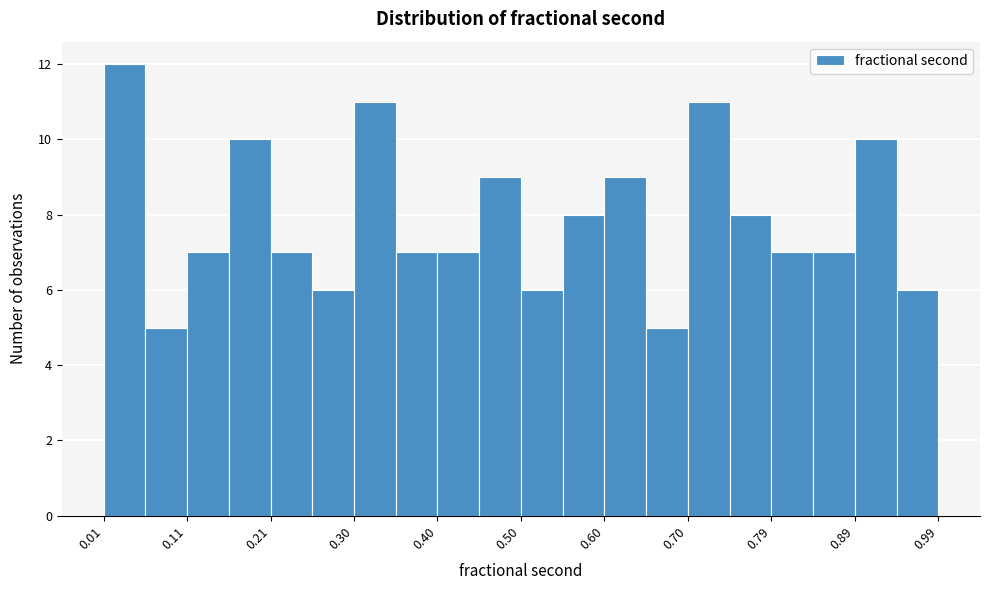

Reading left to right, list every bar in this chart as the range it spans on the x-axis followed by its height. Neither the bar edges nor the heights are printed on the chart, so give them approximately, as read against the axes.

0.010 to 0.059: 12
0.059 to 0.108: 5
0.108 to 0.157: 7
0.157 to 0.206: 10
0.206 to 0.255: 7
0.255 to 0.304: 6
0.304 to 0.353: 11
0.353 to 0.402: 7
0.402 to 0.451: 7
0.451 to 0.500: 9
0.500 to 0.549: 6
0.549 to 0.598: 8
0.598 to 0.647: 9
0.647 to 0.696: 5
0.696 to 0.745: 11
0.745 to 0.794: 8
0.794 to 0.843: 7
0.843 to 0.892: 7
0.892 to 0.941: 10
0.941 to 0.990: 6